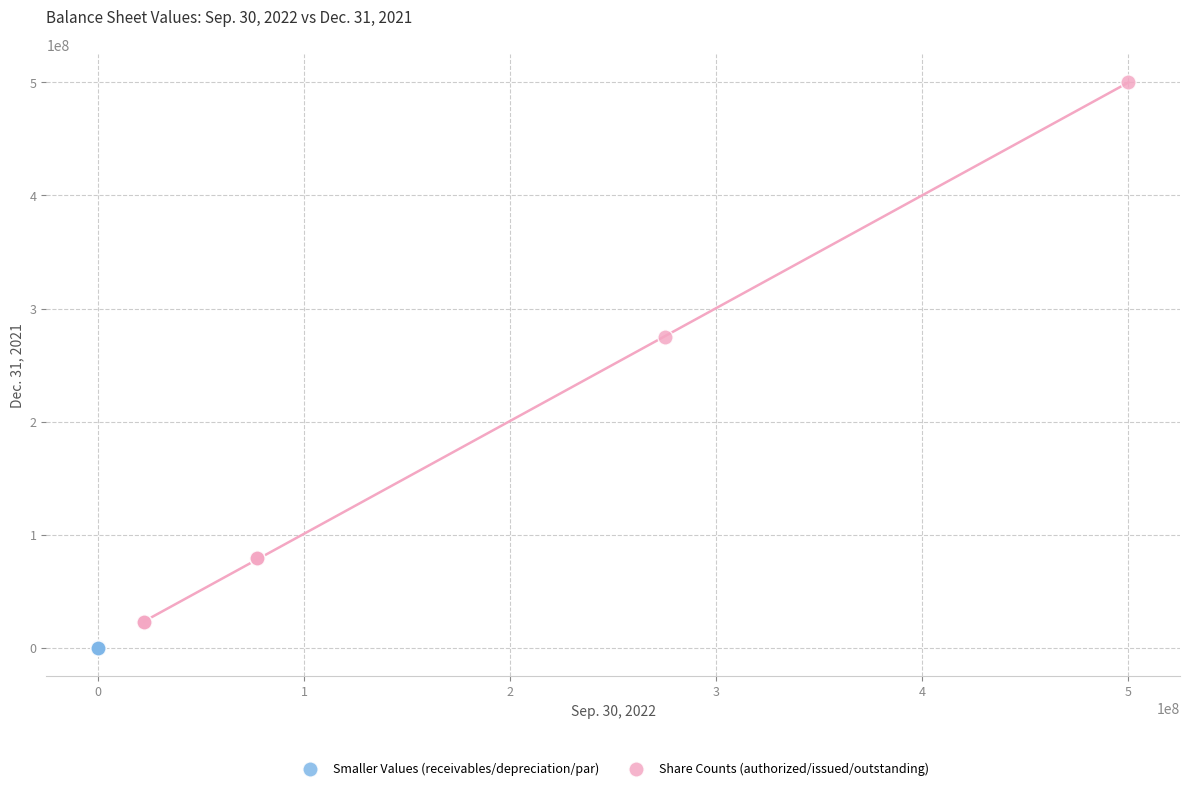

Which series contains the lowest Y value?

Smaller Values (receivables/depreciation/par)